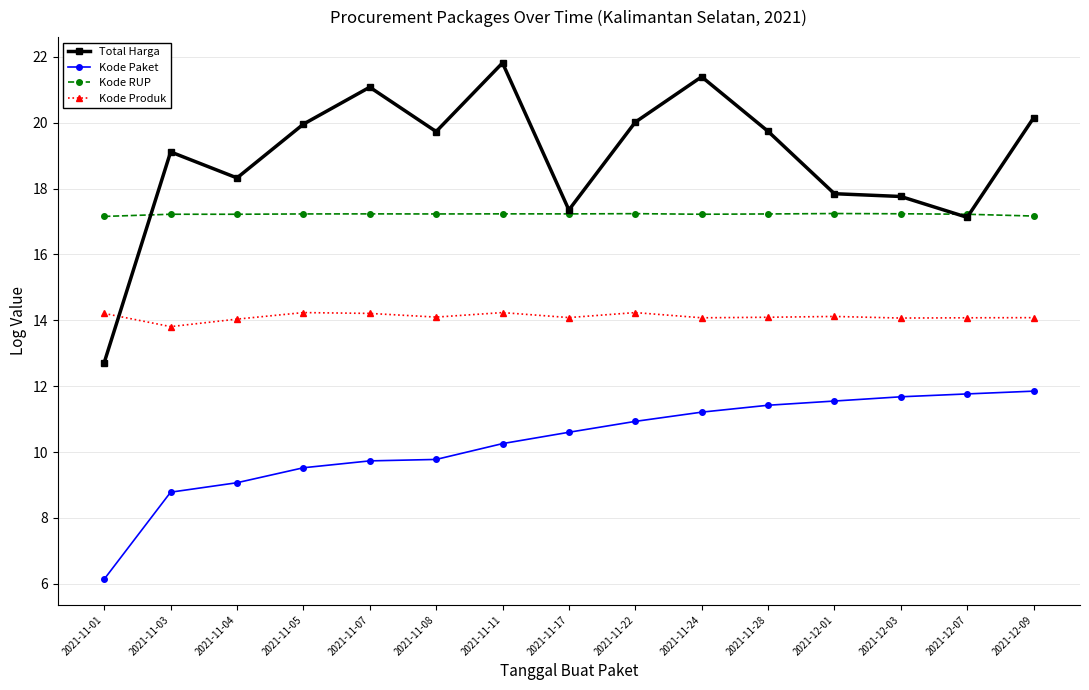

What is the total value across all series at 2021-11-03?

58.9